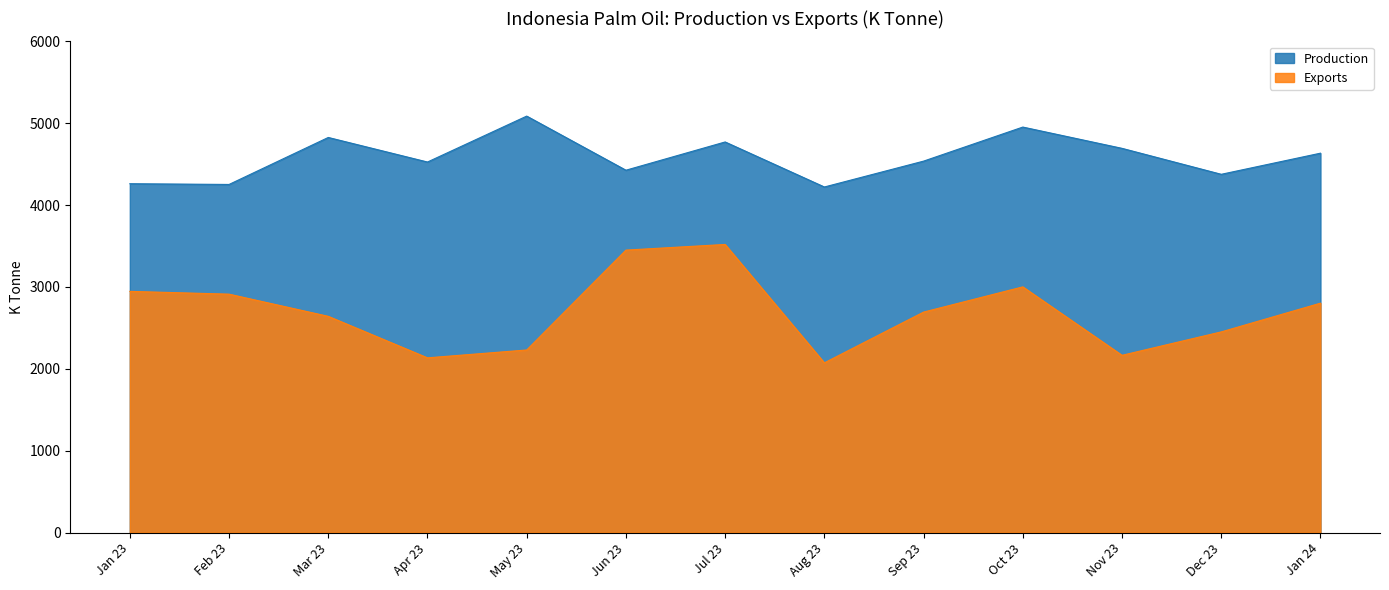

What is the difference between the highest and lowest values at Oct 23?

1952